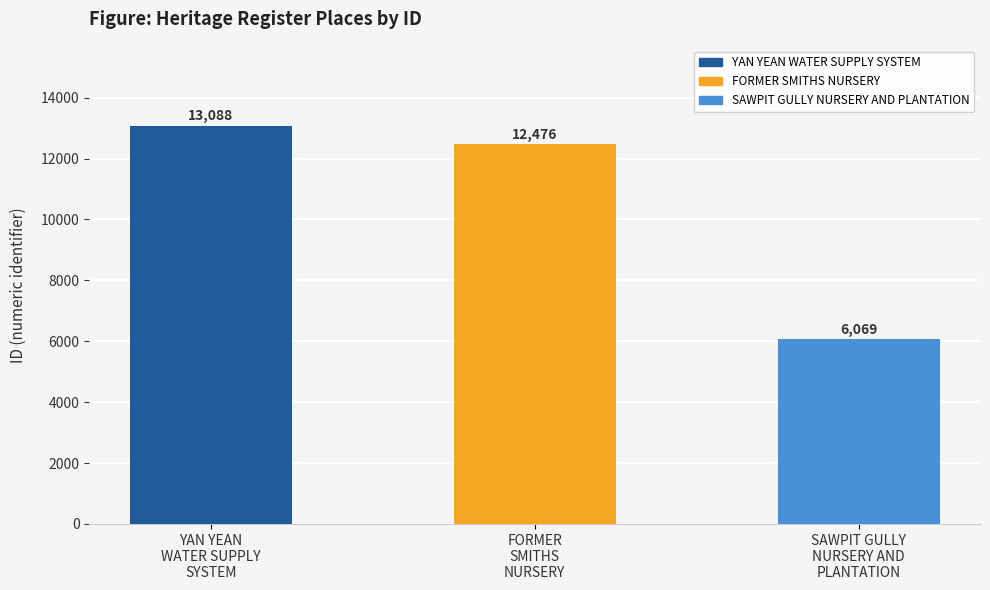

Read the value at YAN YEAN
WATER SUPPLY
SYSTEM, to the nearest 50.

13100